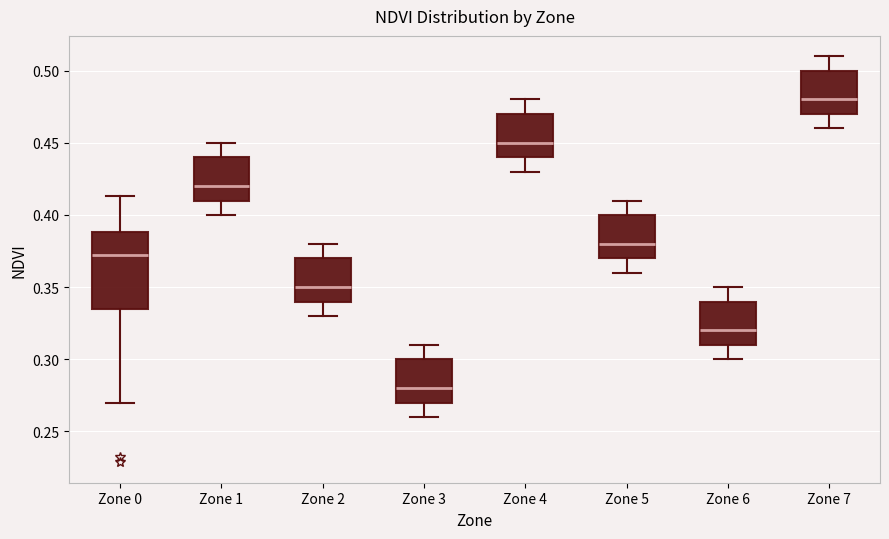

Reading left to right, read every box against the y-axis: the position of its median line, the range the box covers, and the ends of its whiskers. The values are not printed on the chart, so give them approximately, as read against the axis.

Zone 0: median 0.375, box 0.335 to 0.390, whiskers 0.270 to 0.415
Zone 1: median 0.420, box 0.410 to 0.440, whiskers 0.400 to 0.450
Zone 2: median 0.350, box 0.340 to 0.370, whiskers 0.330 to 0.380
Zone 3: median 0.280, box 0.270 to 0.300, whiskers 0.260 to 0.310
Zone 4: median 0.450, box 0.440 to 0.470, whiskers 0.430 to 0.480
Zone 5: median 0.380, box 0.370 to 0.400, whiskers 0.360 to 0.410
Zone 6: median 0.320, box 0.310 to 0.340, whiskers 0.300 to 0.350
Zone 7: median 0.480, box 0.470 to 0.500, whiskers 0.460 to 0.510